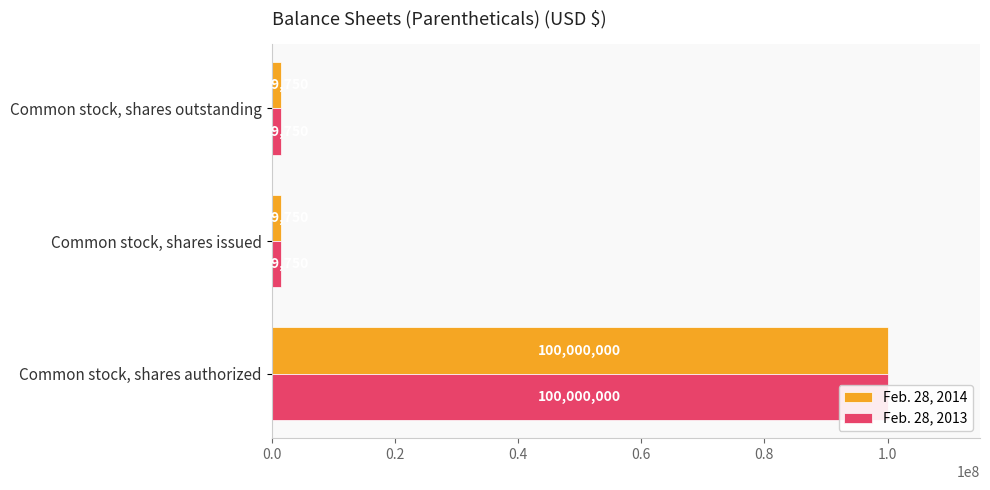

Reading left to right, list all the values displayed in this chart.

Feb. 28, 2014: 100000000	1599750	1599750
Feb. 28, 2013: 100000000	1599750	1599750